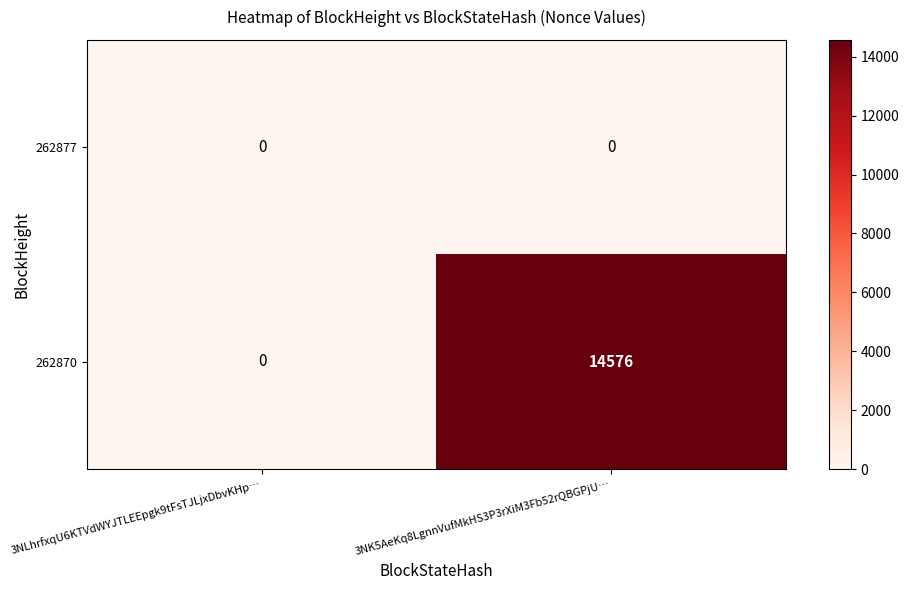

Reading left to right, extract all data points from this chart.

262877: 3NLhrfxqU6KTVdWYJTLEEpgk9tFsTJLjxDbvKHp…=0	3NK5AeKq8LgnnVufMkHS3P3rXiM3Fb52rQBGPjU…=0
262870: 3NLhrfxqU6KTVdWYJTLEEpgk9tFsTJLjxDbvKHp…=0	3NK5AeKq8LgnnVufMkHS3P3rXiM3Fb52rQBGPjU…=14576